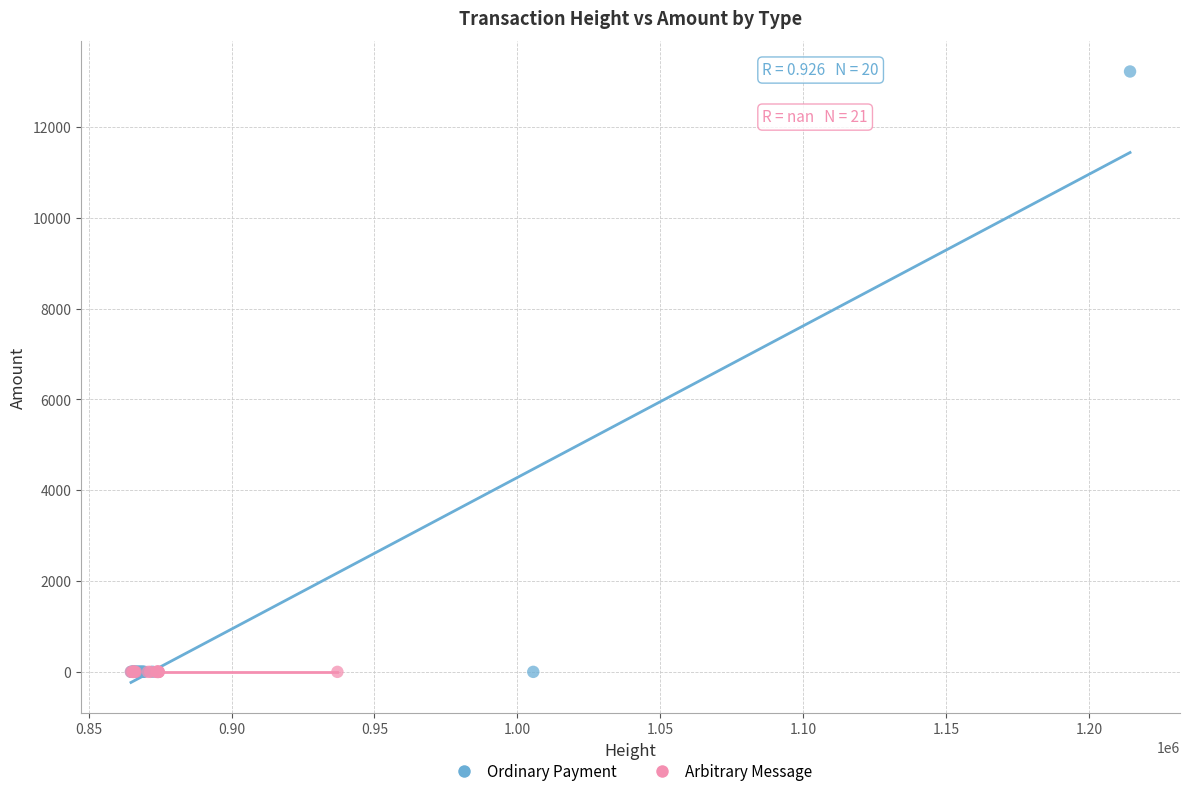

Which series contains the highest Y value?

Ordinary Payment